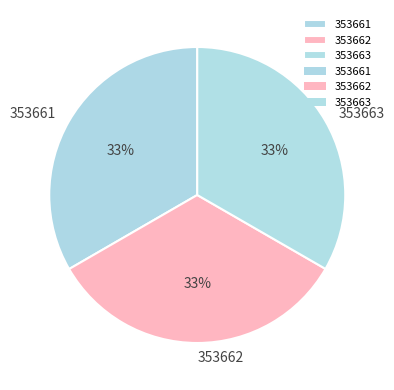

Is it true that 353662 is 21% of the pie?

False